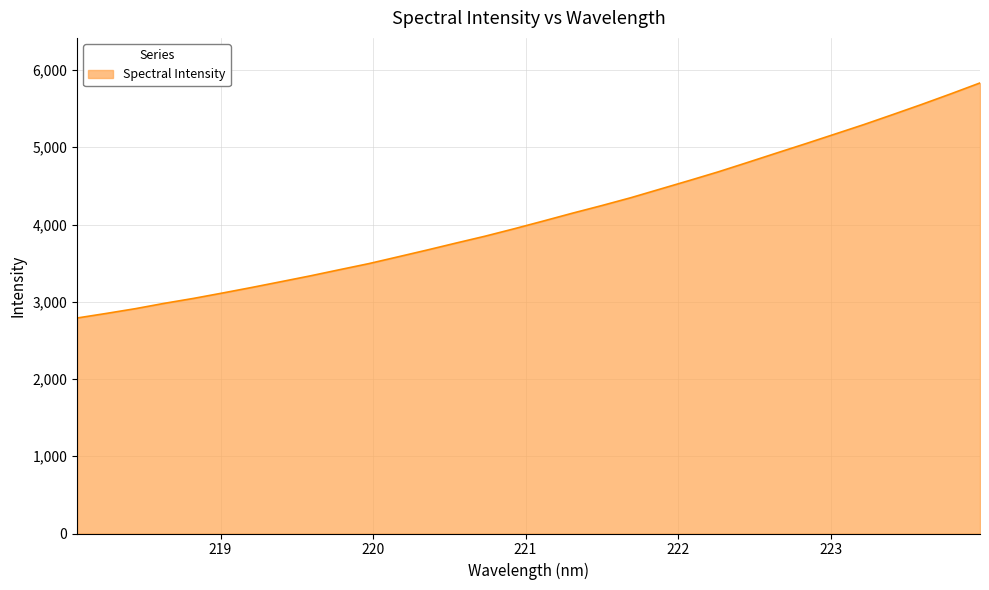

What is the difference between the maximum and minimum values?

3043.1